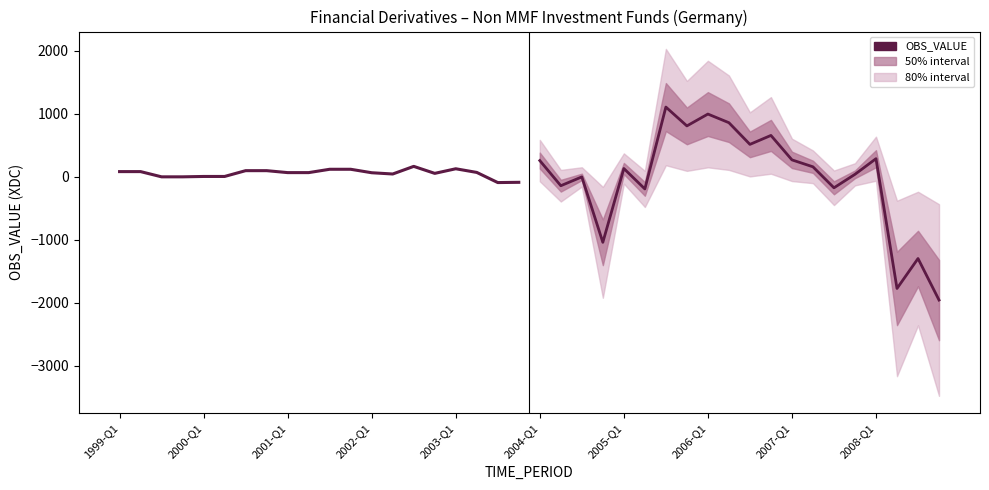

What is the difference between the OBS_VALUE values at 15 and 11?

65